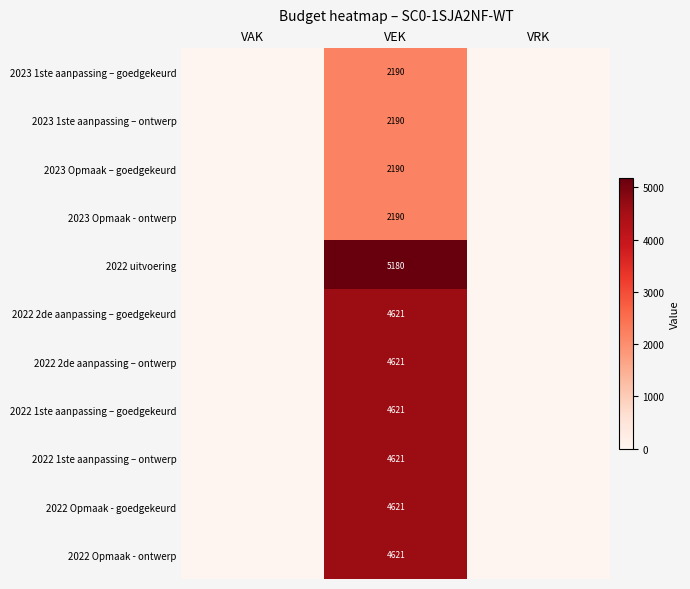

How many 2022 Opmaak - ontwerp values are between 0 and 4621?

3